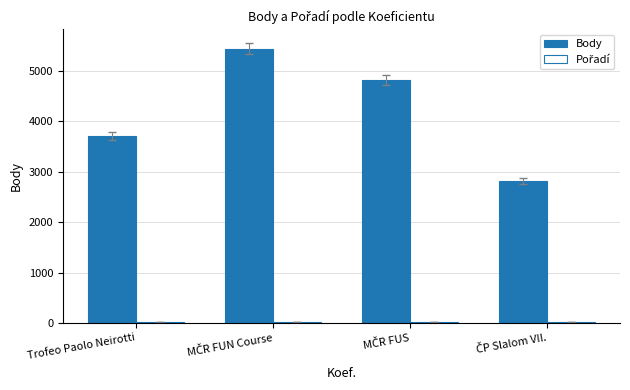

How many categories are shown in the chart?

4